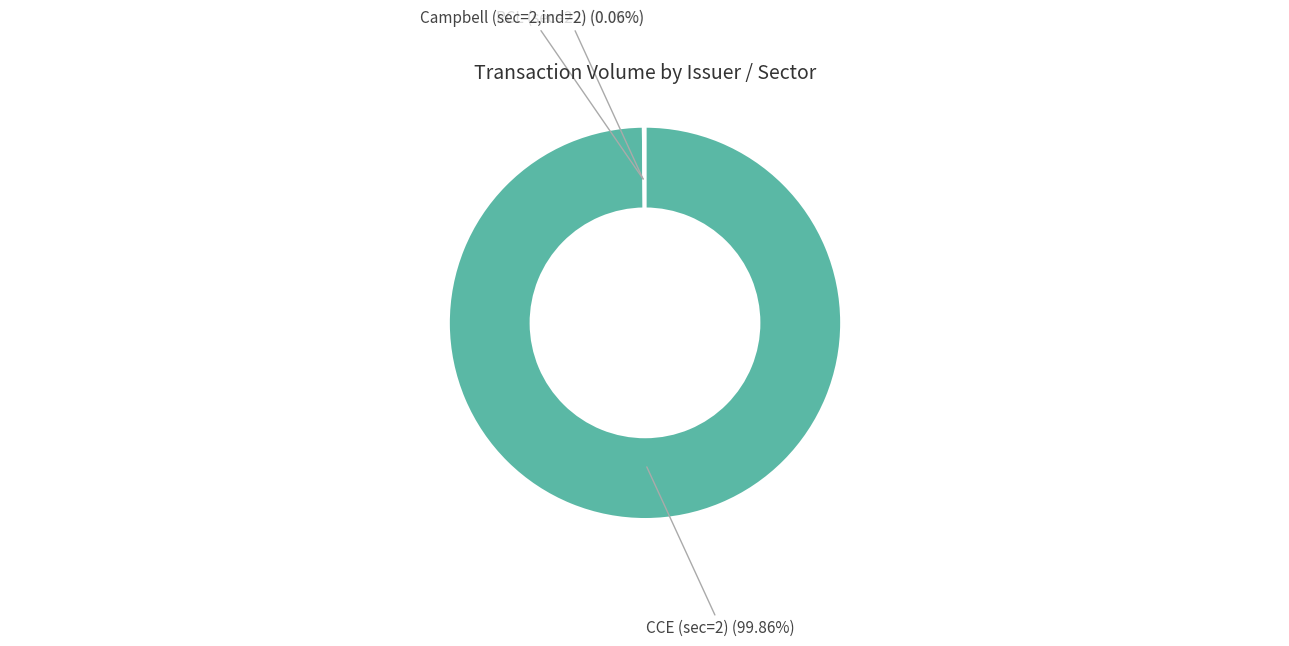

Count the number of slices in the pie.

3